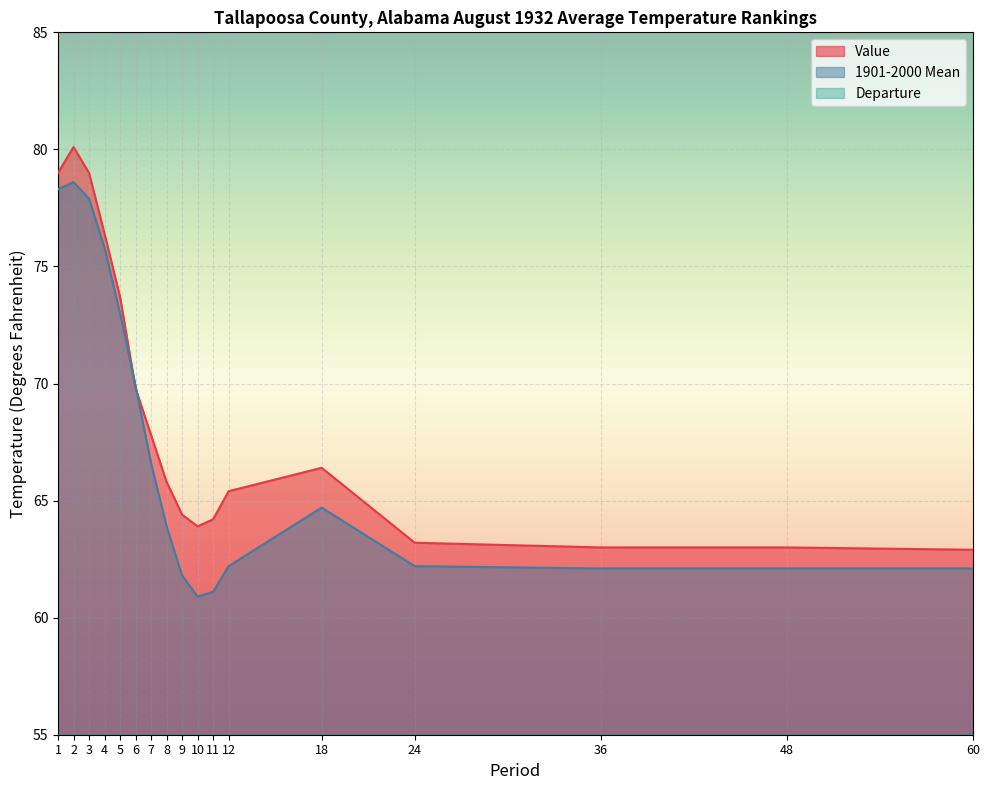

What is the greatest value displayed?

80.1